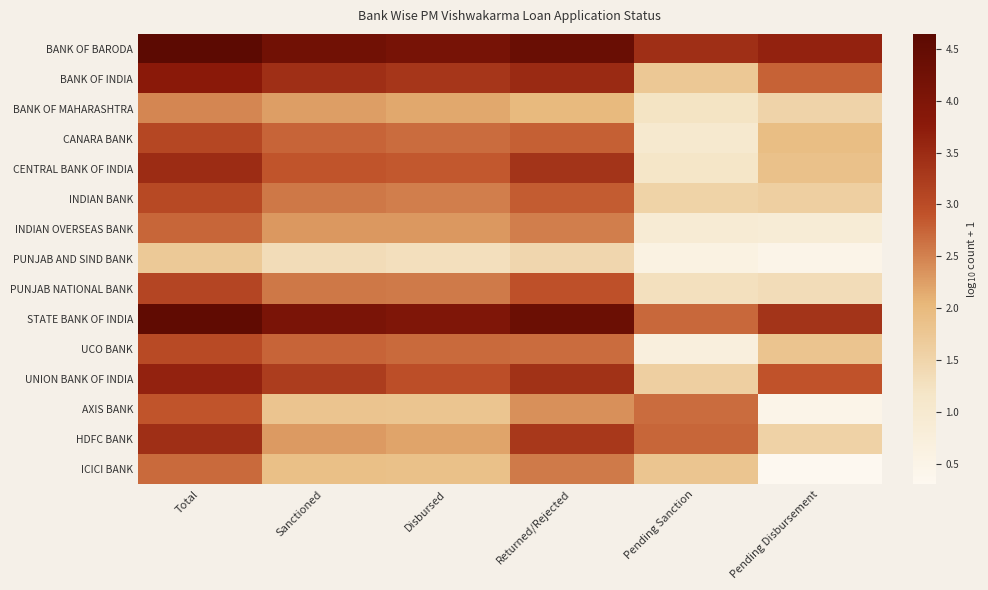

Which label corresponds to the smallest value in the chart?

Pending Disbursement